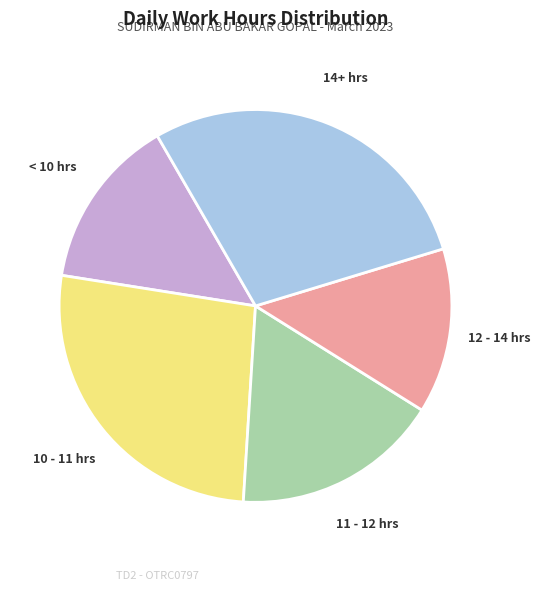

The 14+ hrs slice represents 29% of the pie. True or false?

True